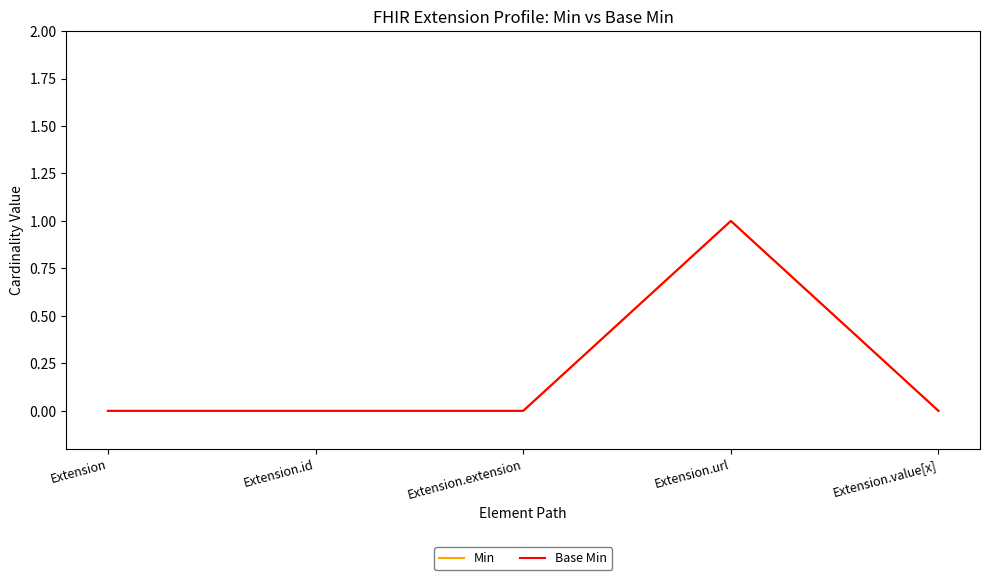

What is the greatest value displayed?

1